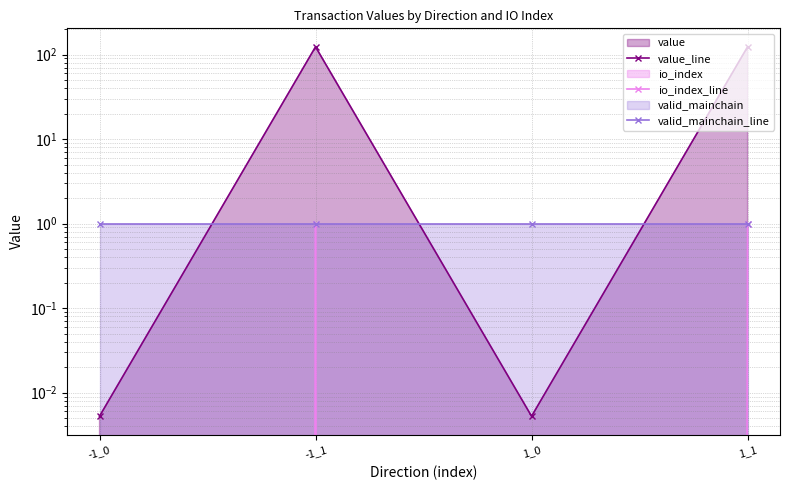

List the series in order of their peak value, highest first.

value_line, io_index_line, valid_mainchain_line